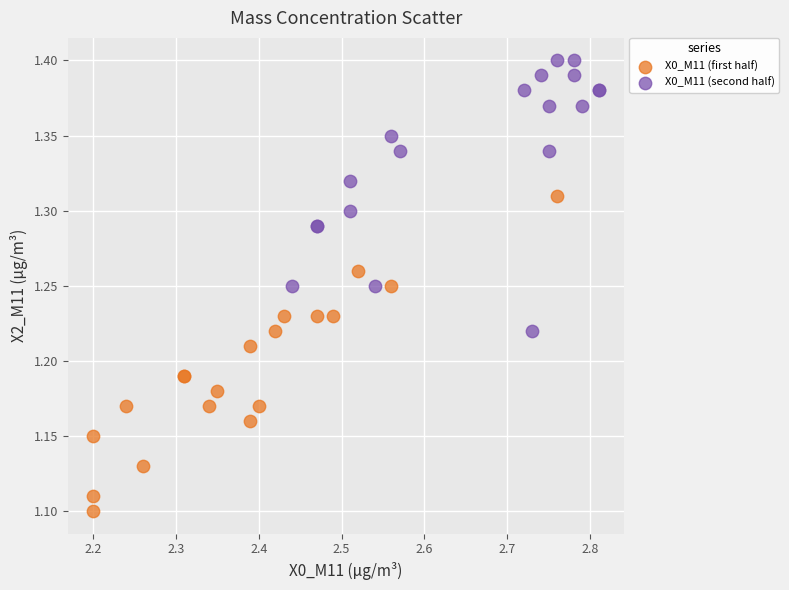

Which series contains the lowest Y value?

X0_M11 (first half)